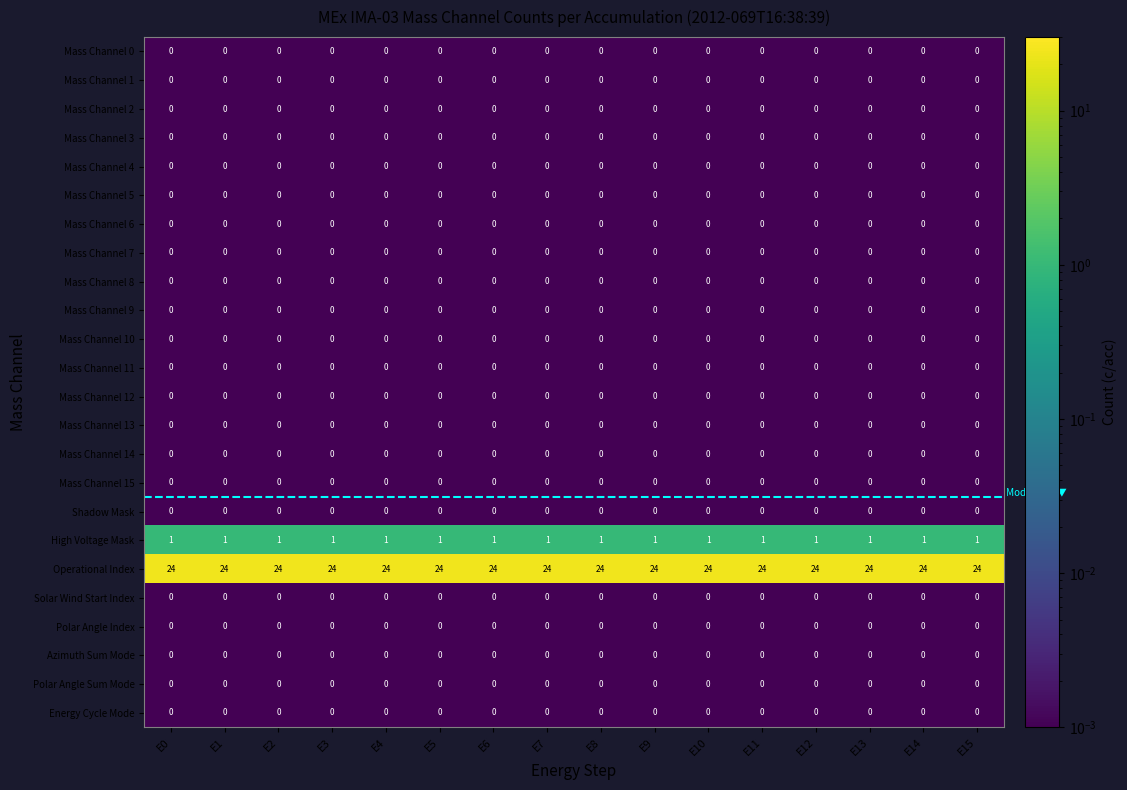

What is the maximum value shown in the chart?

24